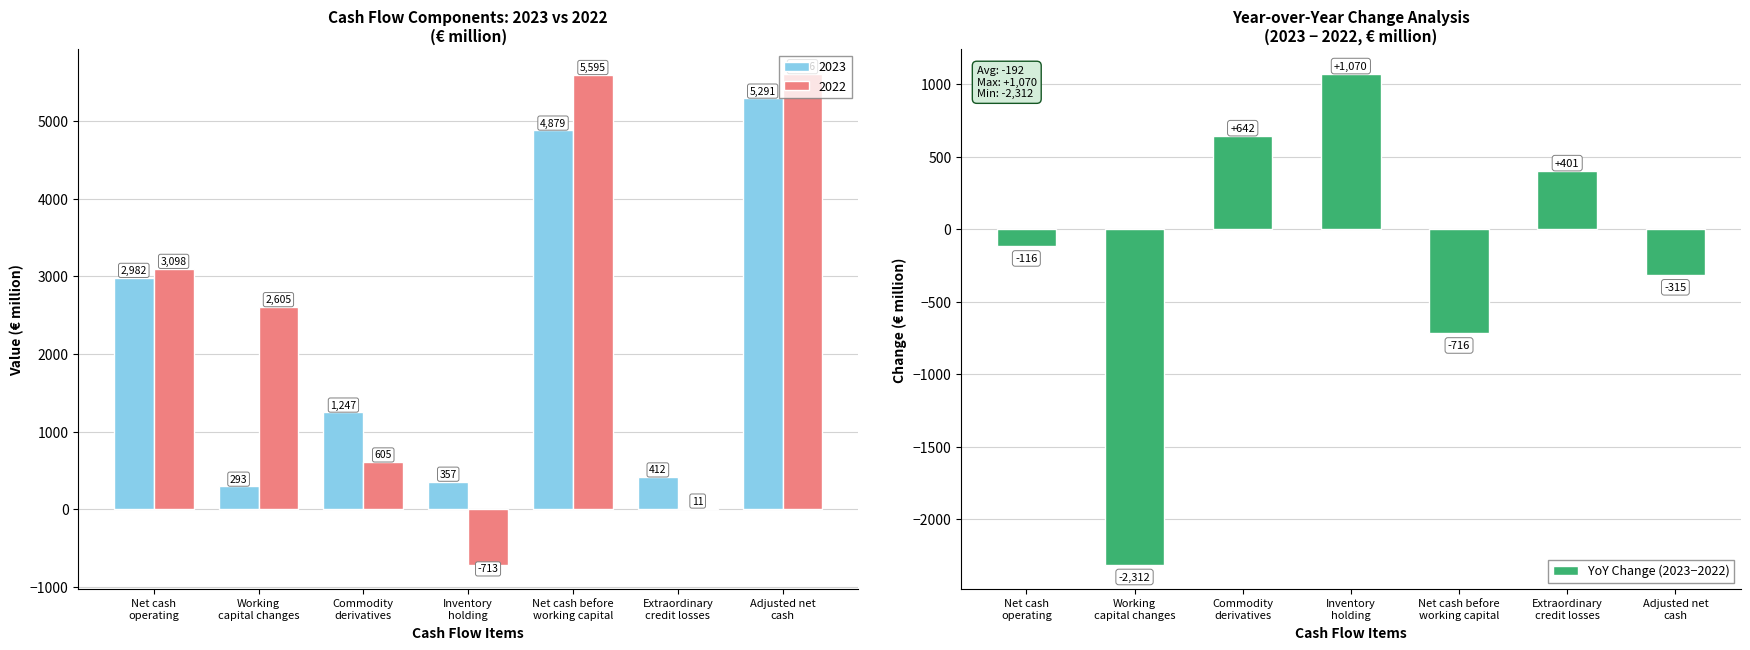

Does the chart contain stacked bars?

No